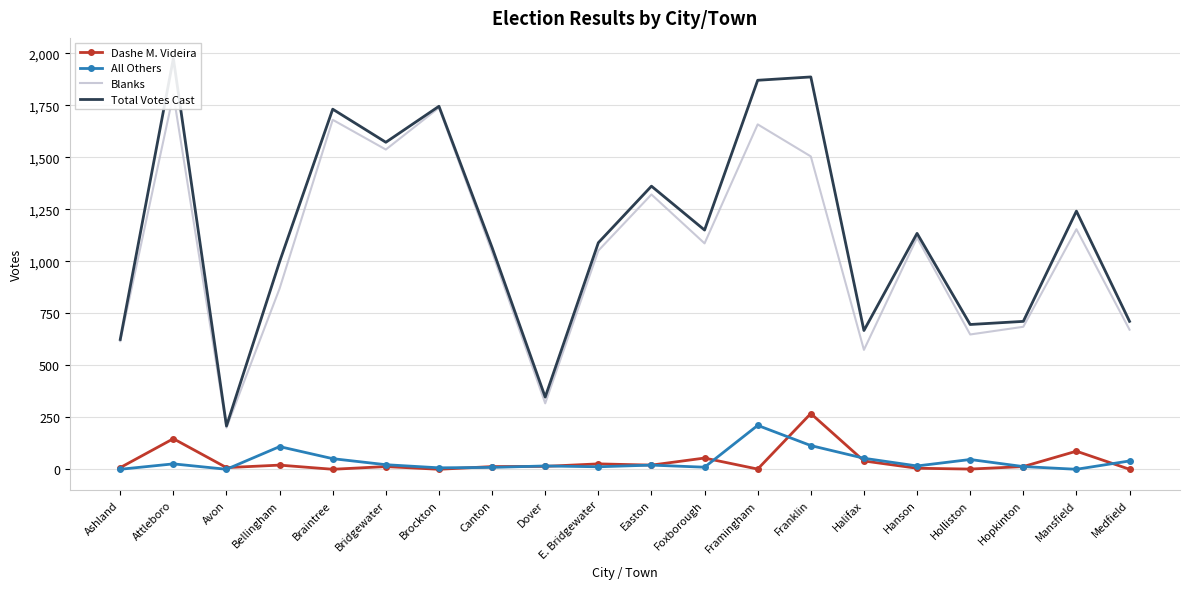

The All Others series shows 109 at Bellingham. True or false?

True